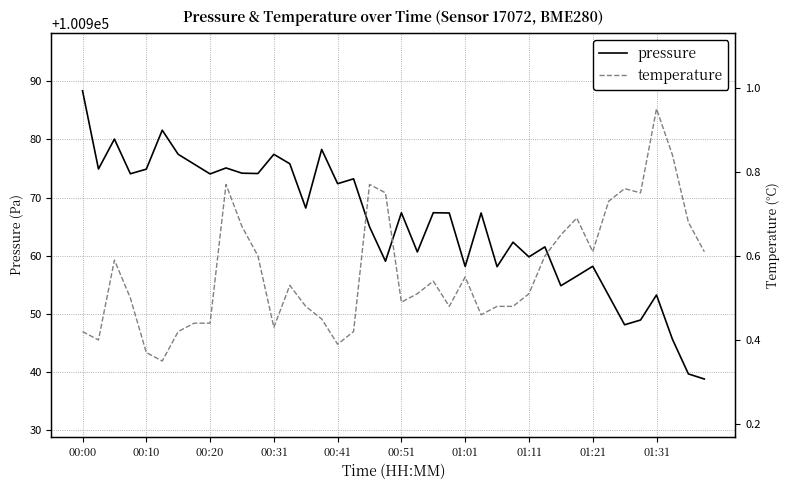

True or false: pressure and temperature intersect in this chart.

False